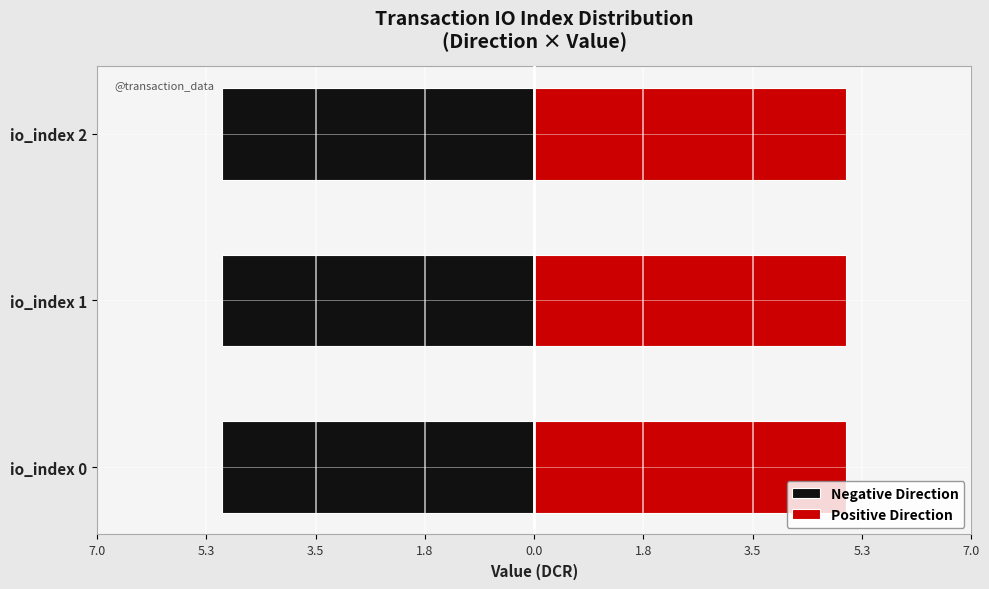

Rank the series by their maximum value, from highest to lowest.

Positive Direction, Negative Direction